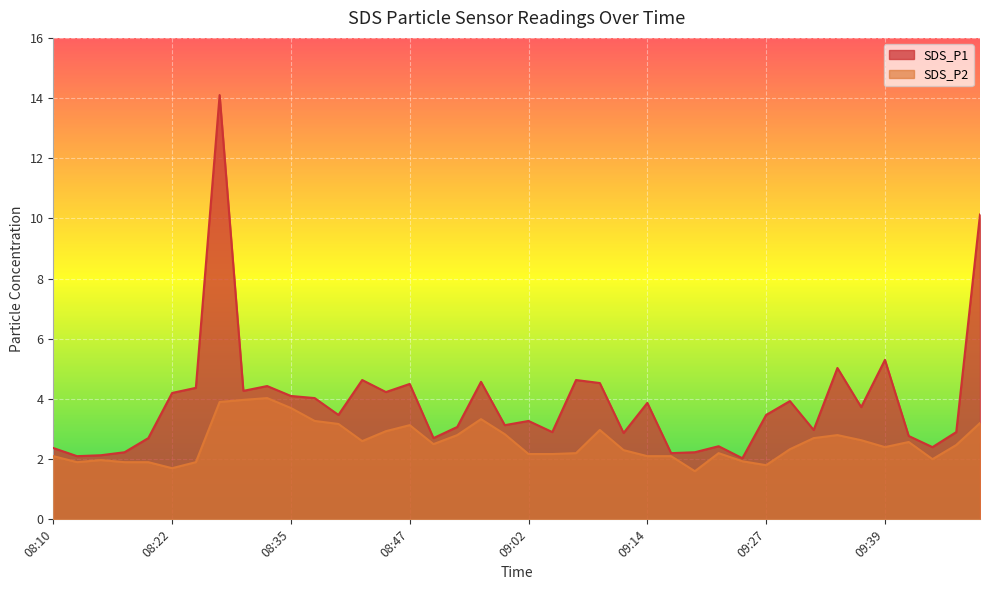

Reading left to right, list all the values displayed in this chart.

SDS_P1: 08:10=2.4	08:12=2.1	08:15=2.1	08:17=2.2	08:20=2.7	08:22=4.2	08:25=4.4	08:27=14.1	08:30=4.3	08:32=4.4	08:35=4.1	08:37=4.0	08:40=3.5	08:42=4.6	08:45=4.2	08:47=4.5	08:49=2.7	08:54=3.1	08:57=4.6	08:59=3.1	09:02=3.3	09:04=2.9	09:07=4.6	09:09=4.5	09:12=2.9	09:14=3.9	09:17=2.2	09:19=2.2	09:22=2.4	09:24=2.0	09:27=3.5	09:29=3.9	09:32=3.0	09:34=5.0	09:37=3.7	09:39=5.3	09:42=2.8	09:44=2.4	09:50=2.9	09:52=10.1
SDS_P2: 08:10=2.1	08:12=1.9	08:15=2.0	08:17=1.9	08:20=1.9	08:22=1.7	08:25=1.9	08:27=3.9	08:30=4.0	08:32=4.0	08:35=3.7	08:37=3.3	08:40=3.2	08:42=2.6	08:45=2.9	08:47=3.1	08:49=2.5	08:54=2.8	08:57=3.3	08:59=2.8	09:02=2.2	09:04=2.2	09:07=2.2	09:09=3.0	09:12=2.3	09:14=2.1	09:17=2.1	09:19=1.6	09:22=2.2	09:24=1.9	09:27=1.8	09:29=2.3	09:32=2.7	09:34=2.8	09:37=2.6	09:39=2.4	09:42=2.6	09:44=2.0	09:50=2.5	09:52=3.2